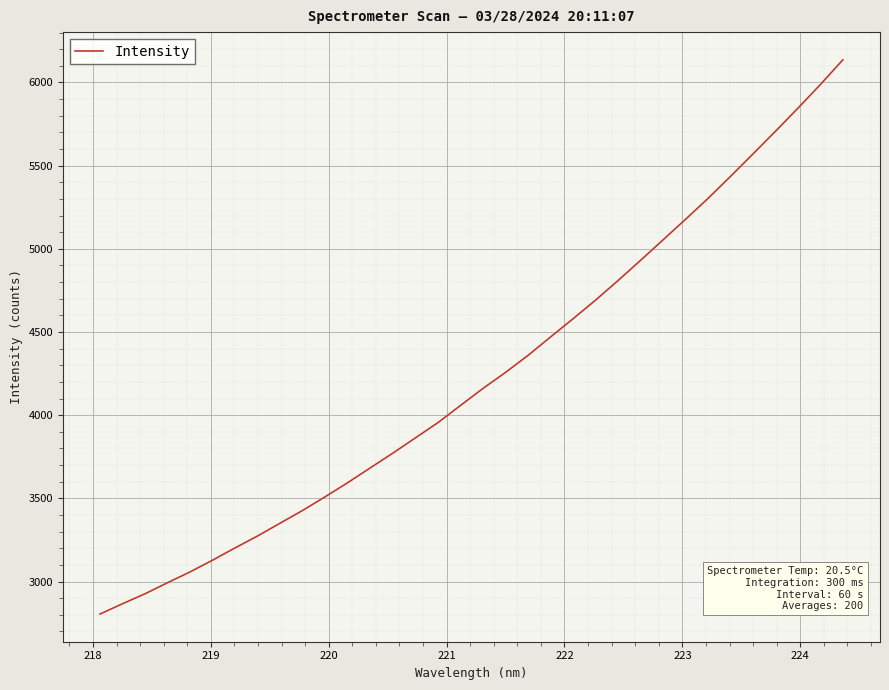

What is the smallest value displayed?

2804.7